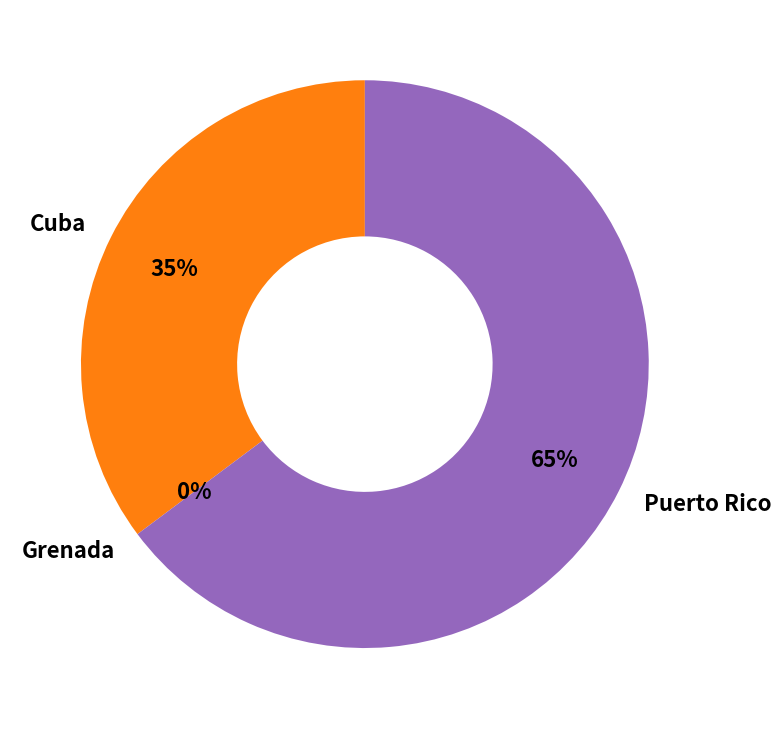

Which slice is the smallest?

Grenada